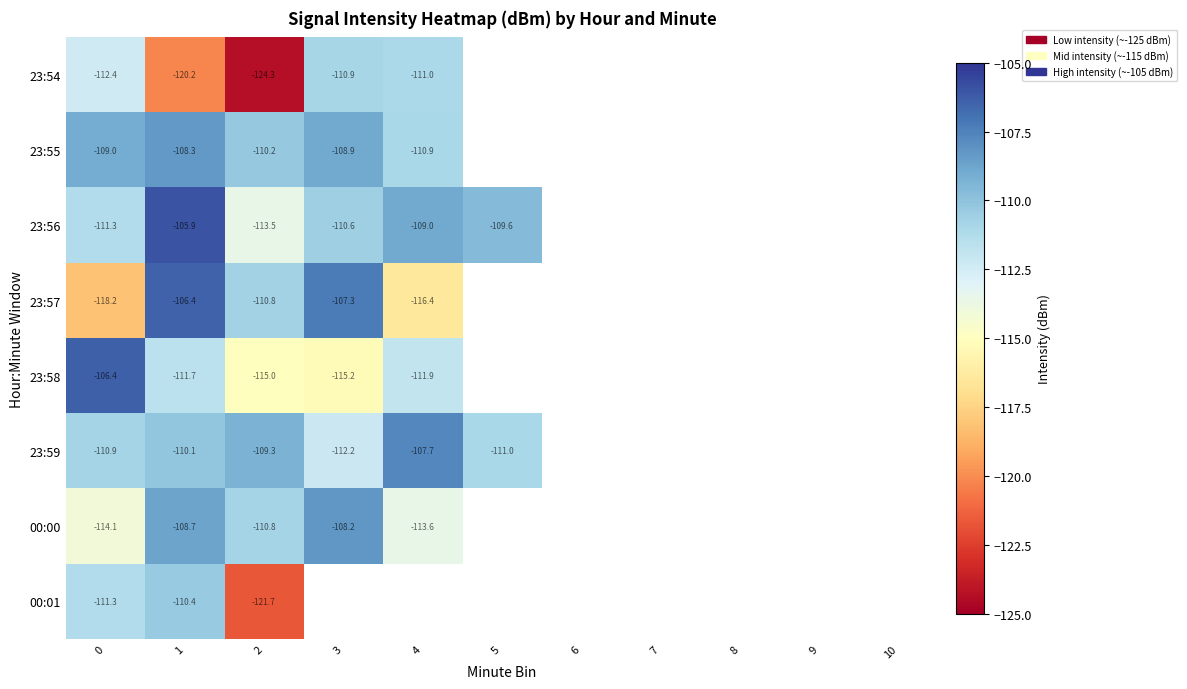

What is the total value across all series at 1?

-881.7